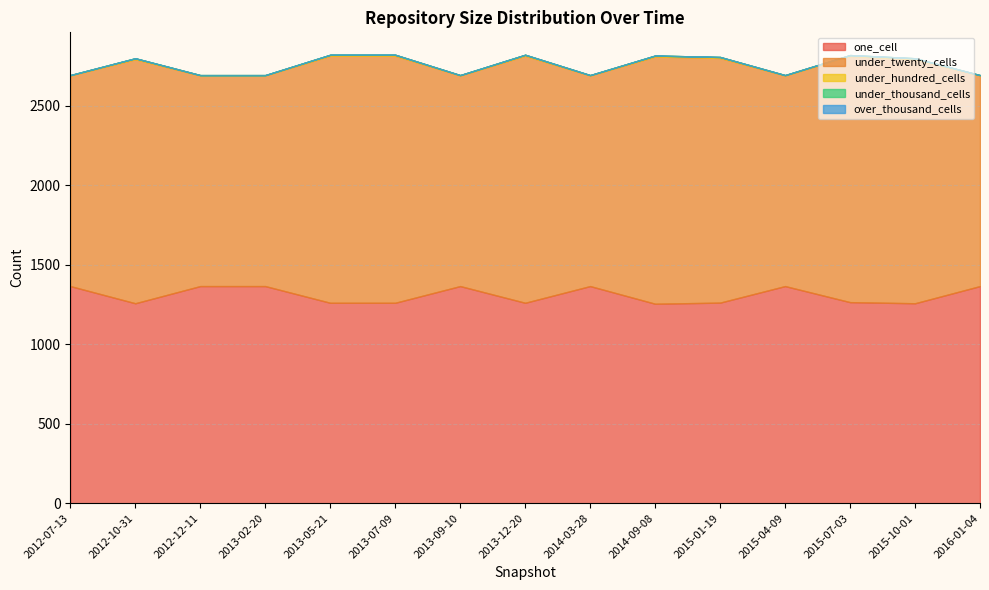

What is the sum of all one_cell values?

19643